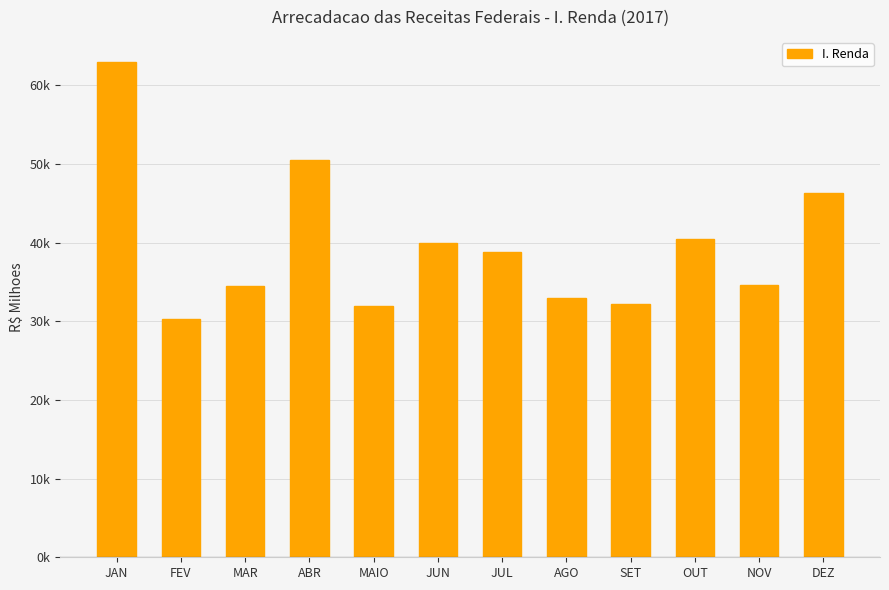

Are the bars horizontal?

No